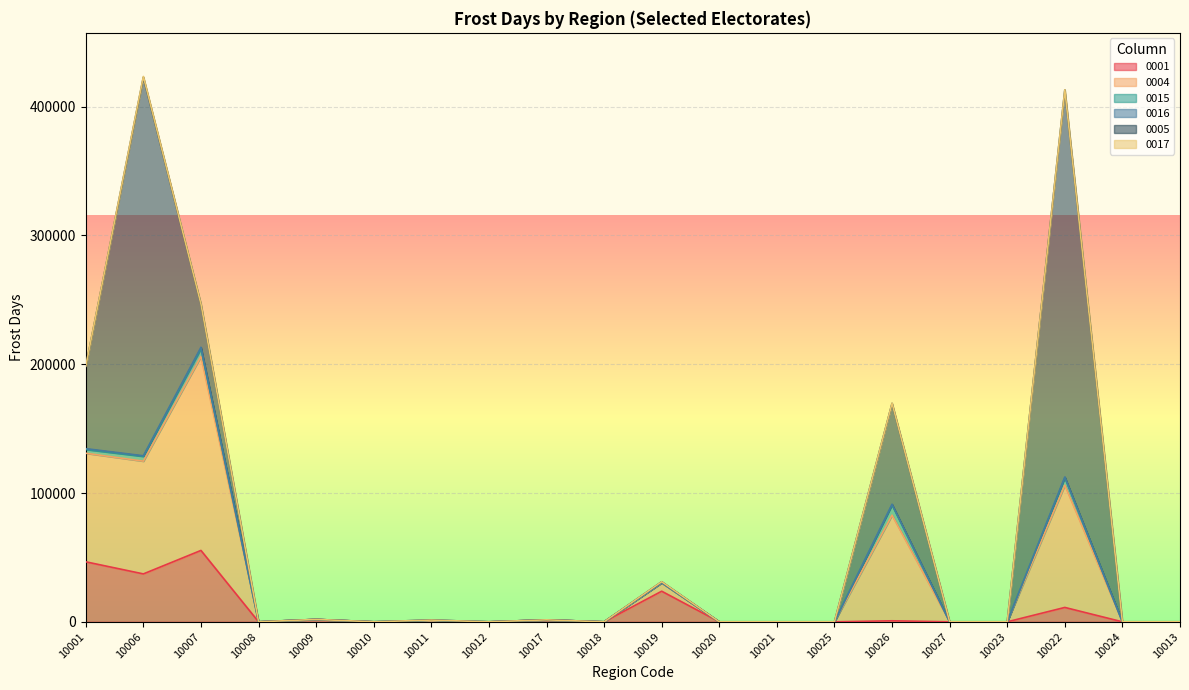

How many data points in 0001 are above 0?

8